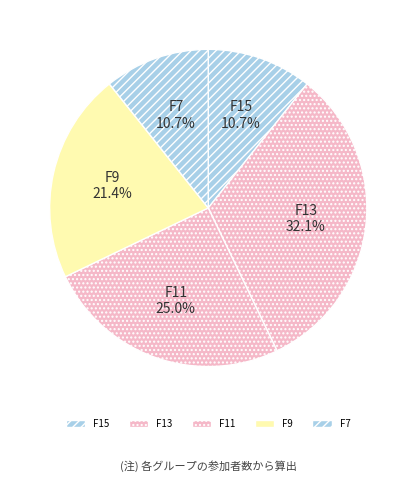

What percentage is NOT represented by F13?

67.9%